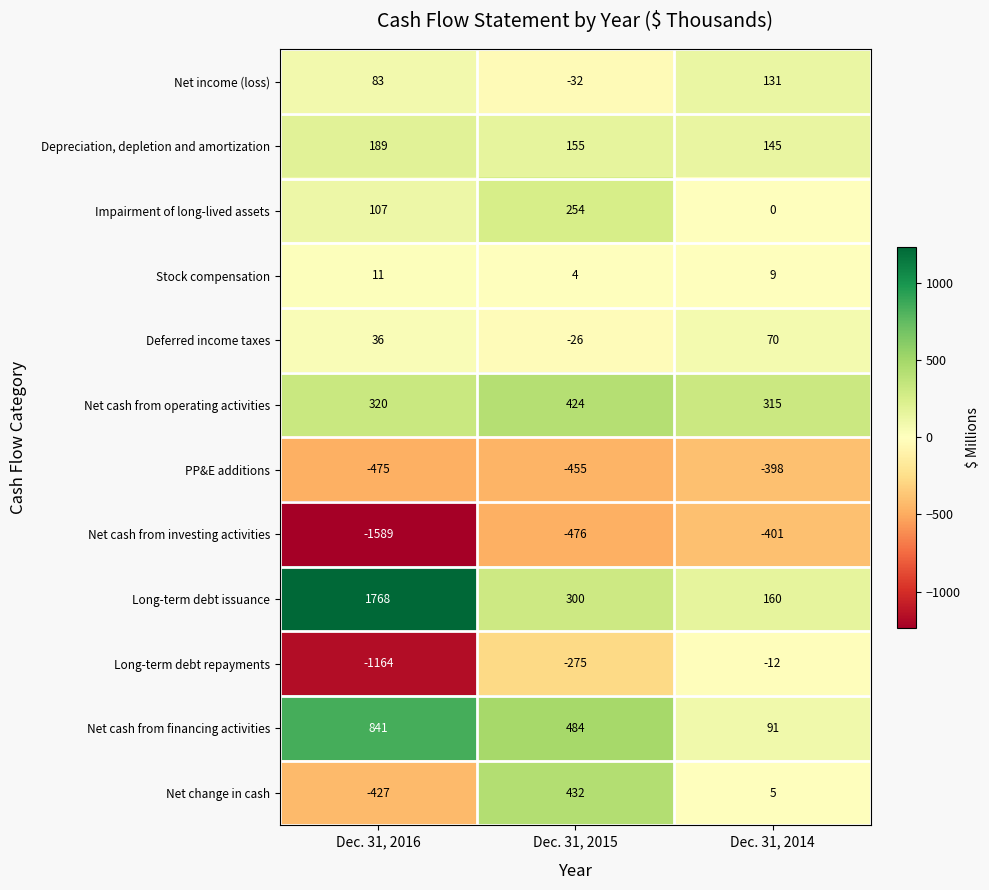

What is the difference between the maximum and minimum values in the Long-term debt repayments series?

1152